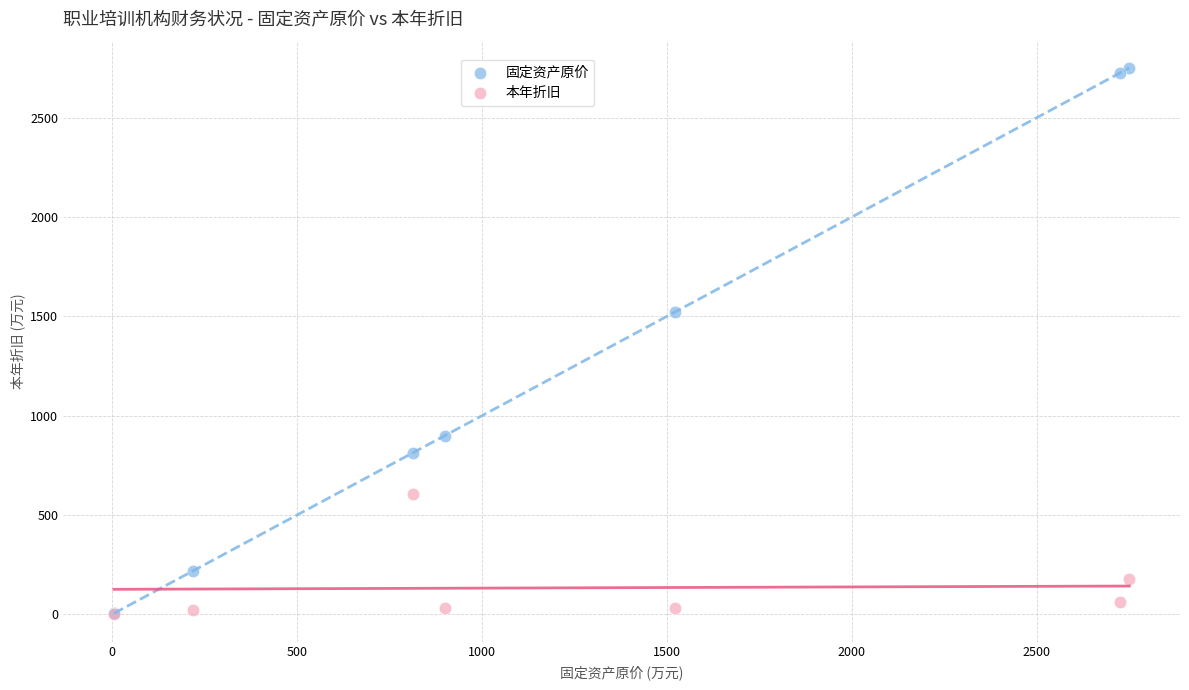

In the 本年折旧 series, what Y value is closest to 303?

180.0